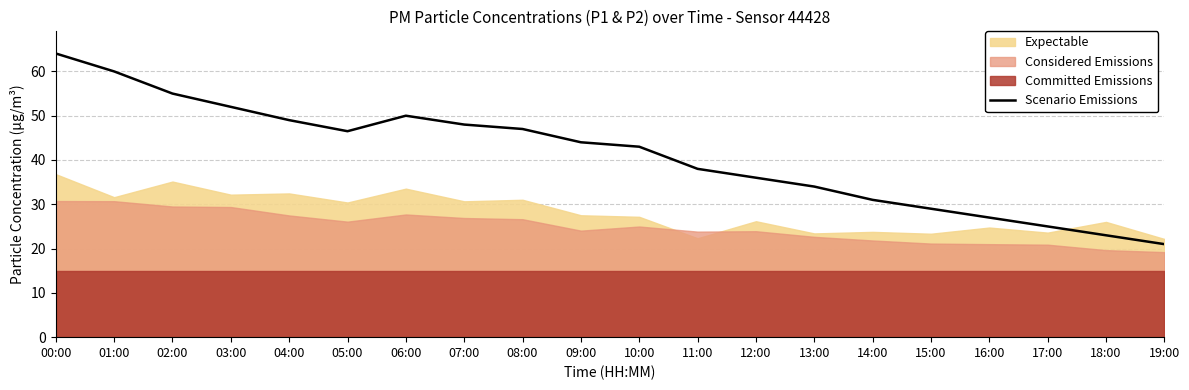

At which label is the value closest to 42?

10:00